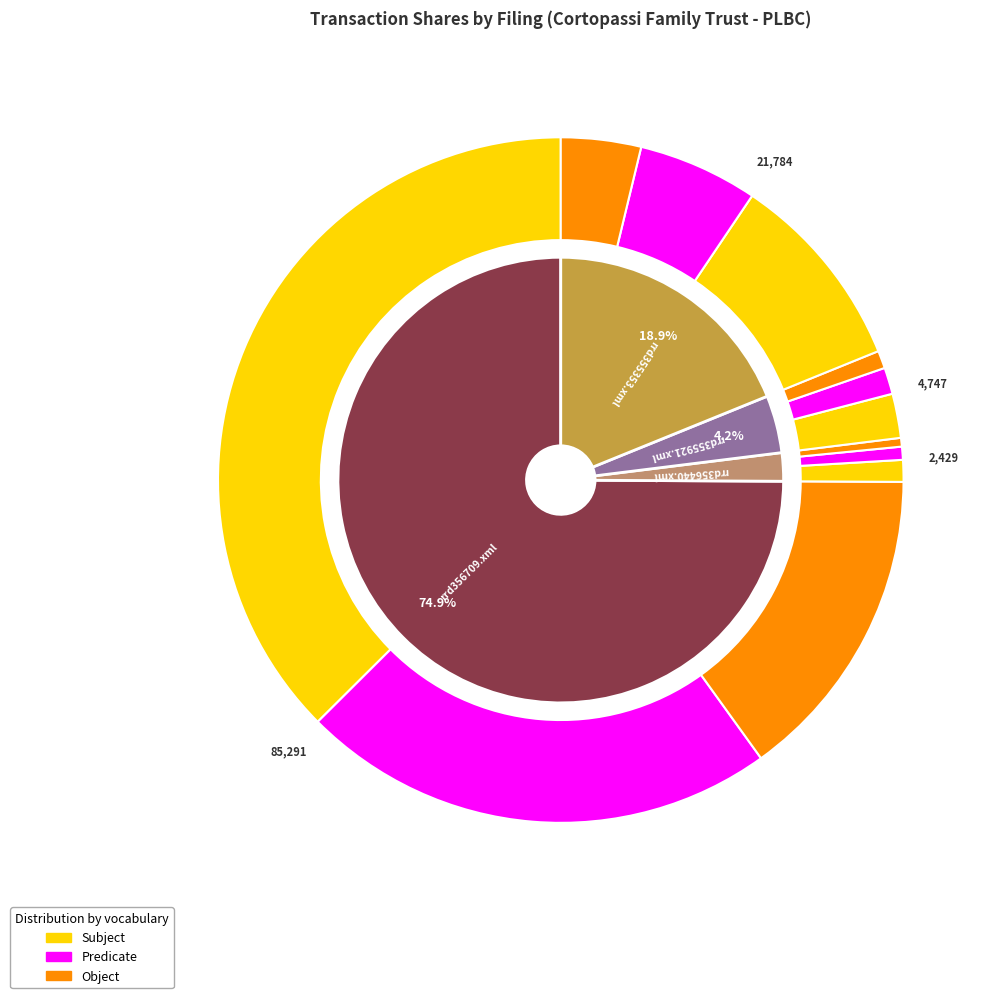

Is it true that rrd355921.xml is 4% of the pie?

True